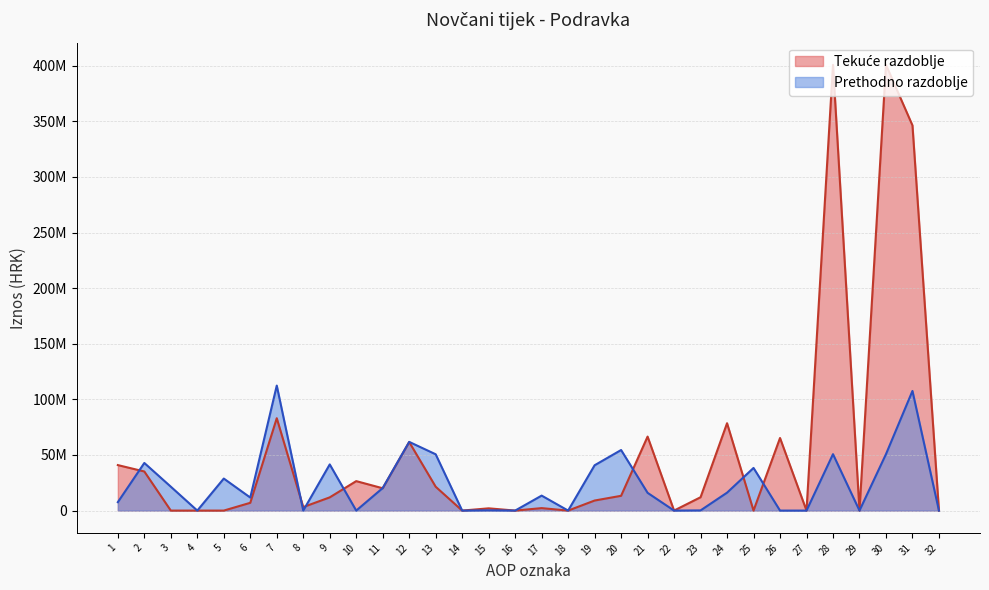

Reading left to right, what are all the values shown in this chart?

Tekuće razdoblje: 40909476	35148971	0	0	0	6993991	83052438	3163806	11887441	26495287	20071210	61617744	21434694	0	2029184	0	2220139	0	9039578	13288901	66532364	16000	12007200	78555564	0	65266663	0	400763584	0	400763584	346340637	0
Prethodno razdoblje: 7574752	42814056	21482000	0	28796400	11727000	112394208	0	41518000	0	20252000	61770000	50624208	0	253200	0	13464425	0	40744000	54461625	15954000	0	162000	16116000	38345625	0	0	50723000	0	50723000	107562000	0